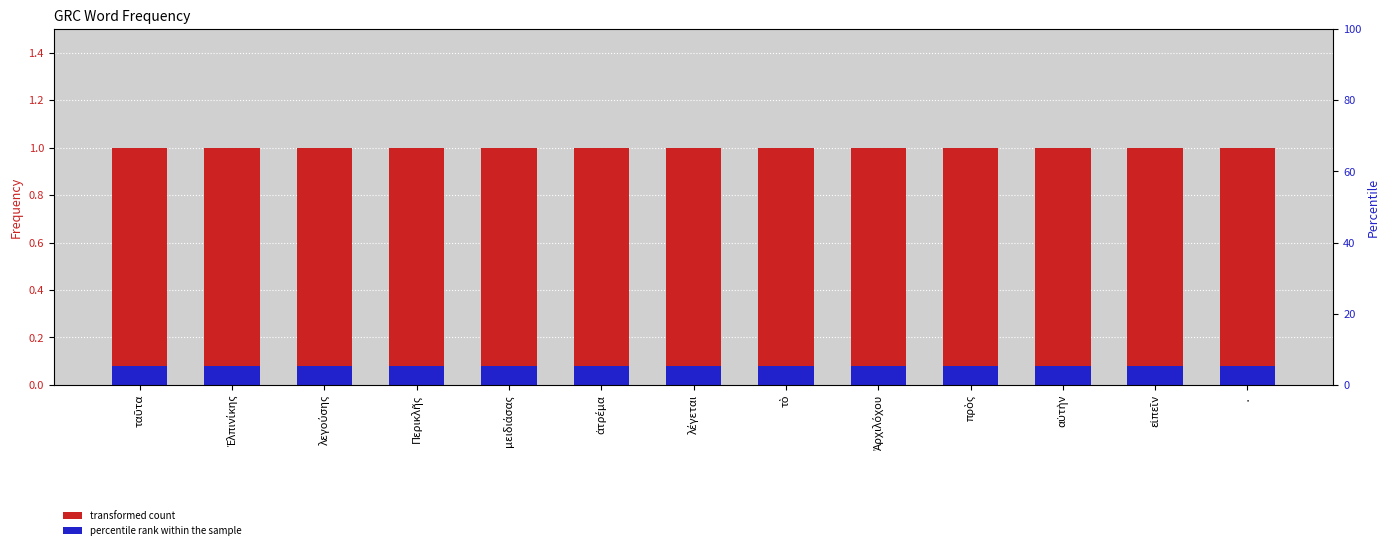

Reading left to right, extract all data points from this chart.

Frequency: ταῦτα=1.0	Ἐλπινίκης=1.0	λεγούσης=1.0	Περικλῆς=1.0	μειδιάσας=1.0	ἀτρέμα=1.0	λέγεται=1.0	τὸ=1.0	Ἀρχιλόχου=1.0	πρὸς=1.0	αὐτὴν=1.0	εἰπεῖν=1.0	·=1.0
secondary: ταῦτα=0.1	Ἐλπινίκης=0.1	λεγούσης=0.1	Περικλῆς=0.1	μειδιάσας=0.1	ἀτρέμα=0.1	λέγεται=0.1	τὸ=0.1	Ἀρχιλόχου=0.1	πρὸς=0.1	αὐτὴν=0.1	εἰπεῖν=0.1	·=0.1